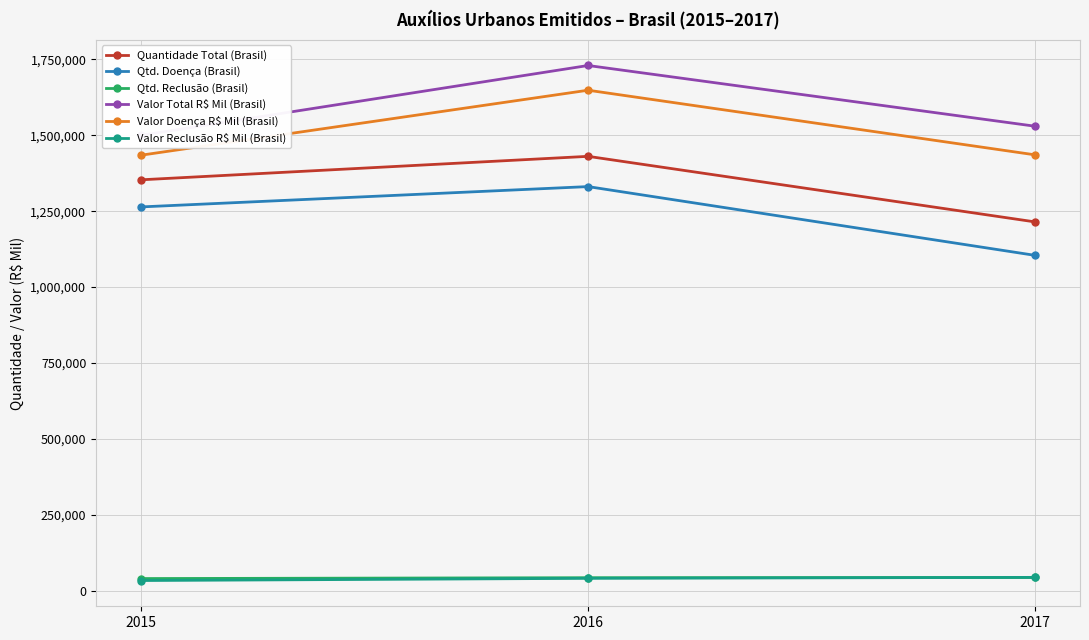

What is the value of the Valor Doença R$ Mil (Brasil) point at the 3rd from the left?

1435204